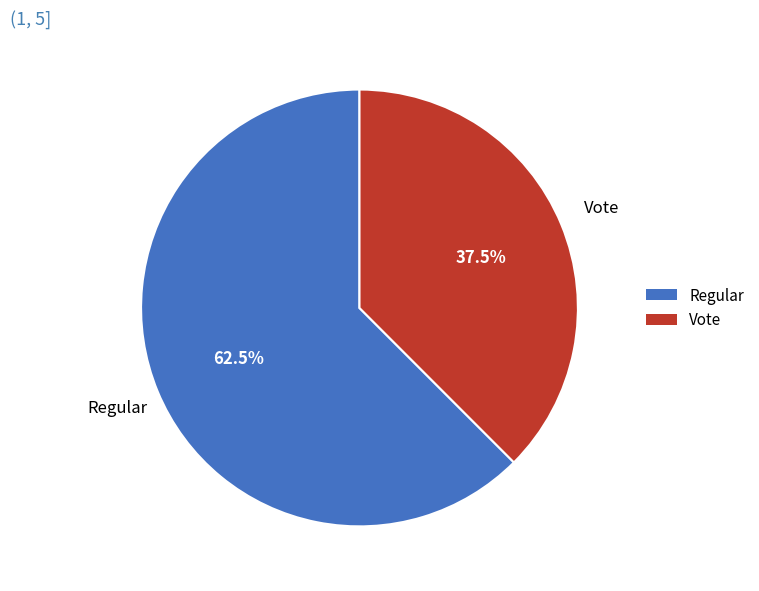

How many slices are in this pie chart?

2